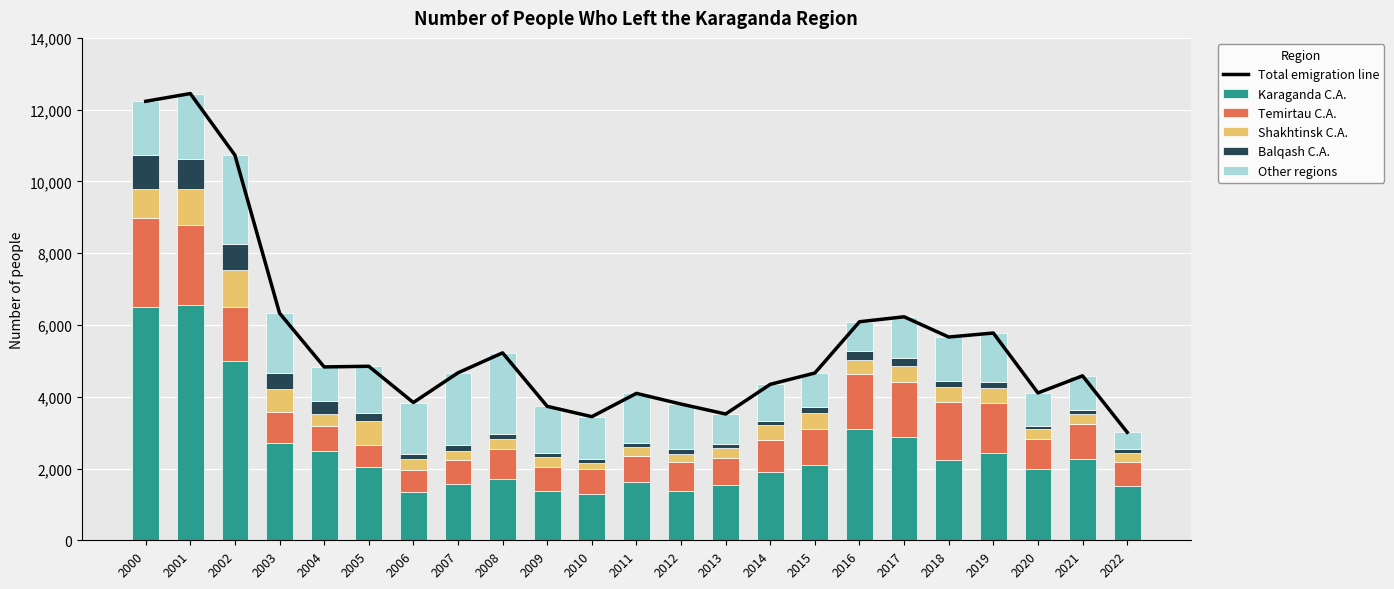

What is the minimum value for Karaganda C.A.?

1278